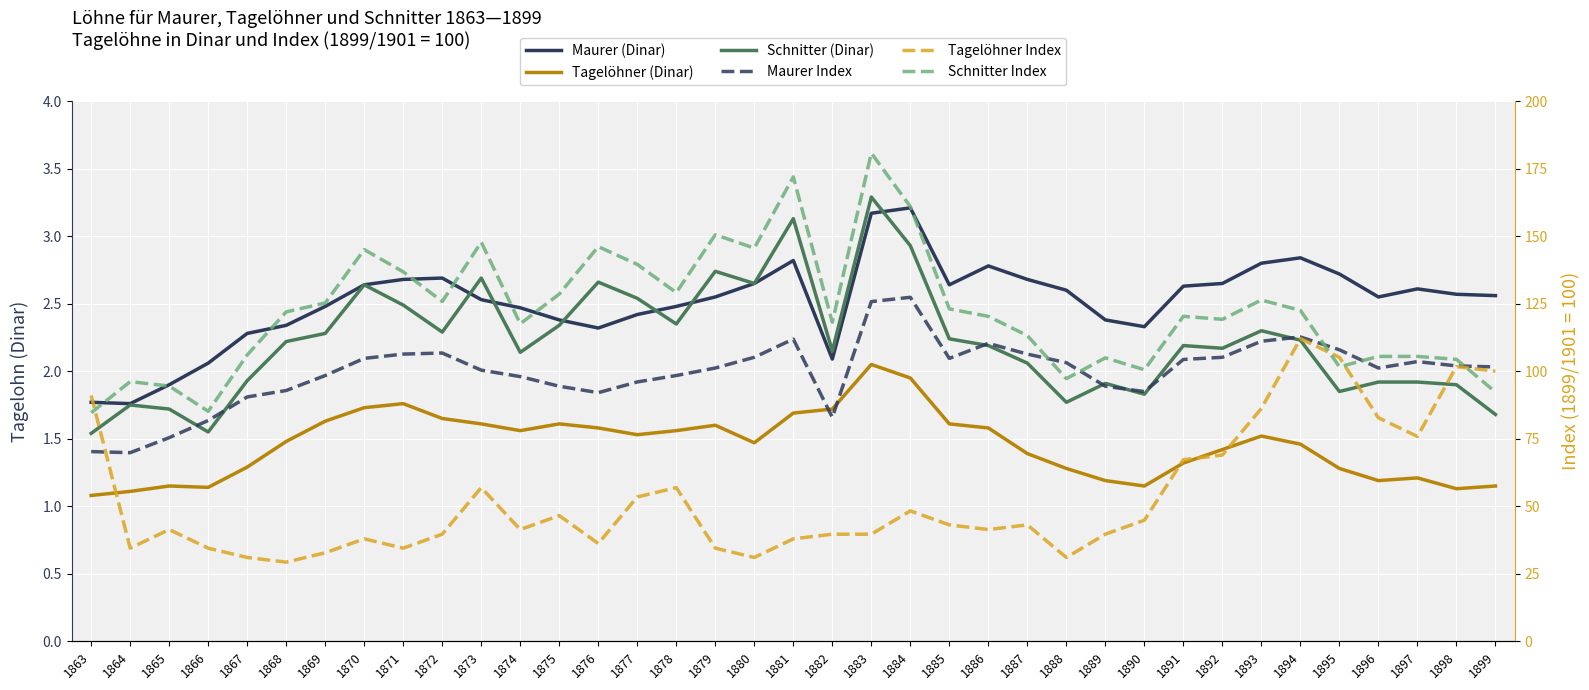

Is the value of Maurer (Dinar) at 1869 greater than the value of Schnitter Index at 1889?

No